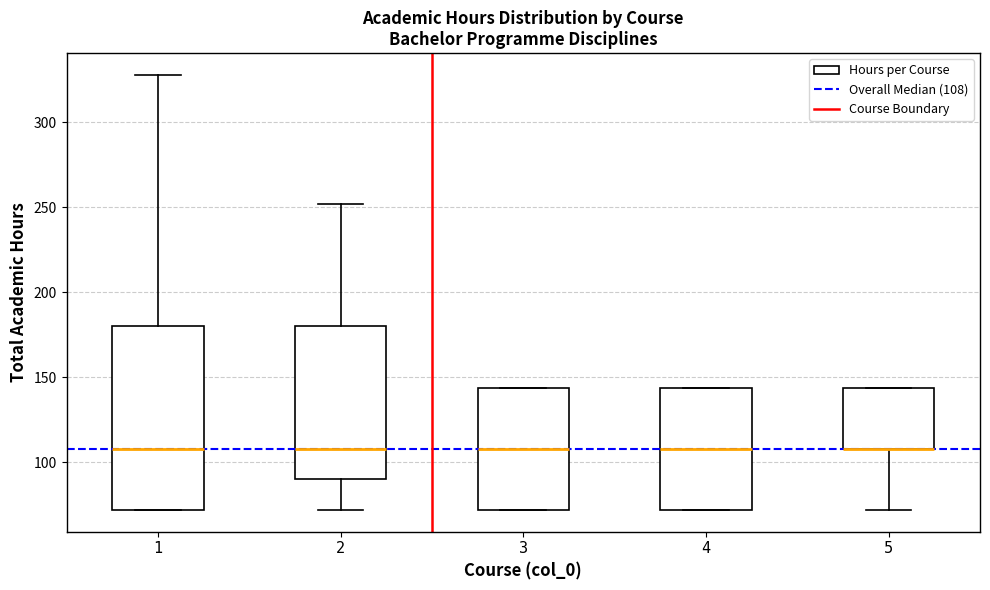

Reading left to right, transcribe this box plot: for each box, give where its median line is, the range the box spans, and where its two whiskers end, as read against the y-axis. The values are not printed on the chart, so give them approximately, as read against the axis.

1: median 110, box 70 to 180, whiskers 70 to 330
2: median 110, box 90 to 180, whiskers 70 to 250
3: median 110, box 70 to 145, whiskers 70 to 145
4: median 110, box 70 to 145, whiskers 70 to 145
5: median 110 (drawn on the box's lower edge), box 110 to 145, whiskers 70 to 145